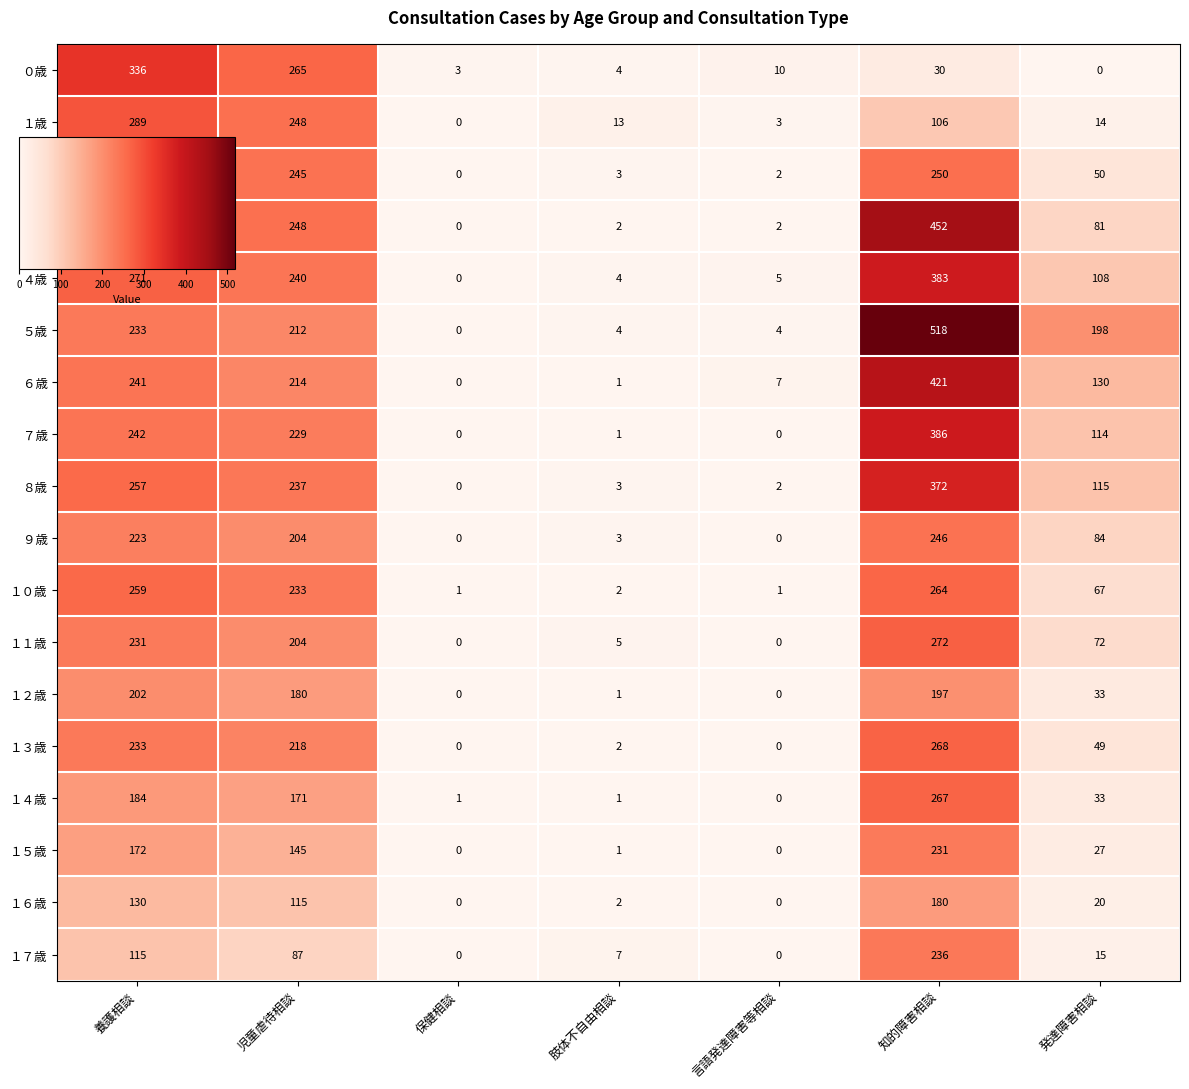

What is the greatest value displayed?

518